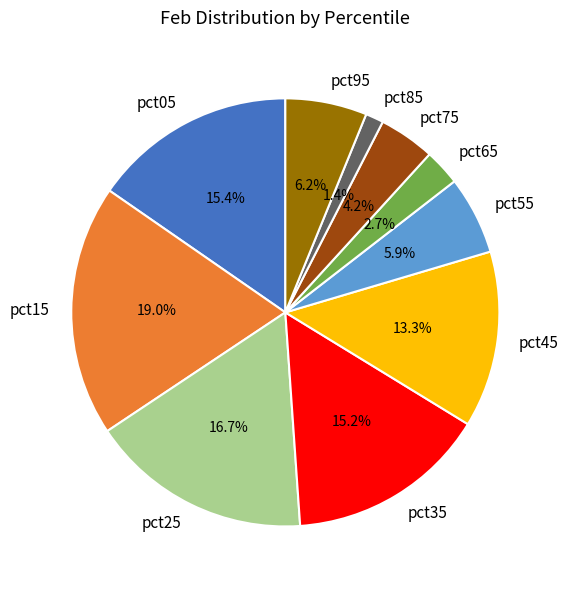

What percentage is NOT represented by pct45?

86.7%